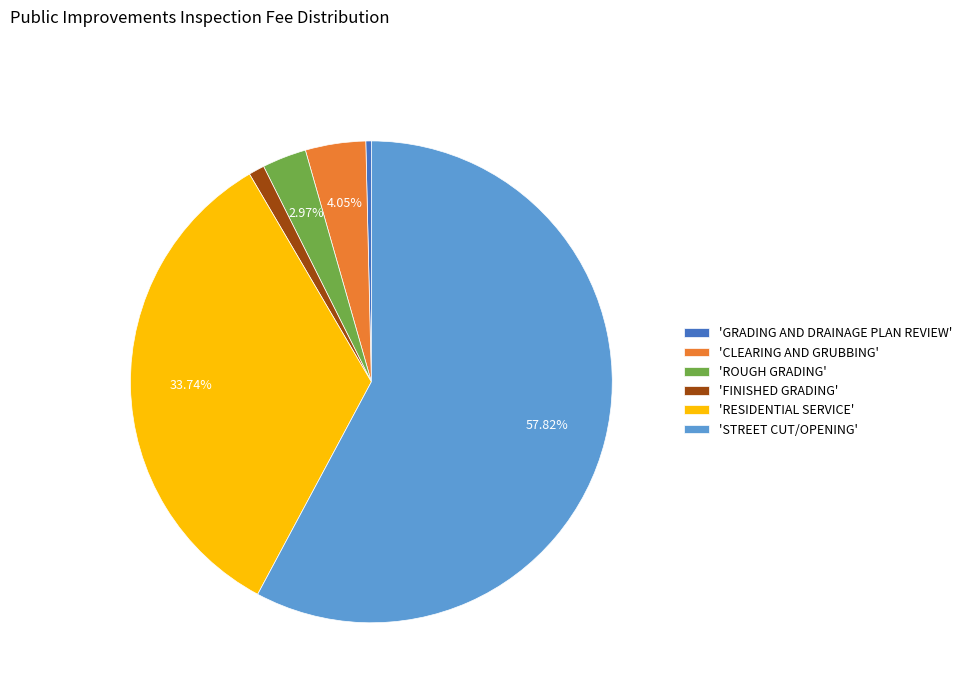

Which slice is the largest?

'STREET CUT/OPENING'